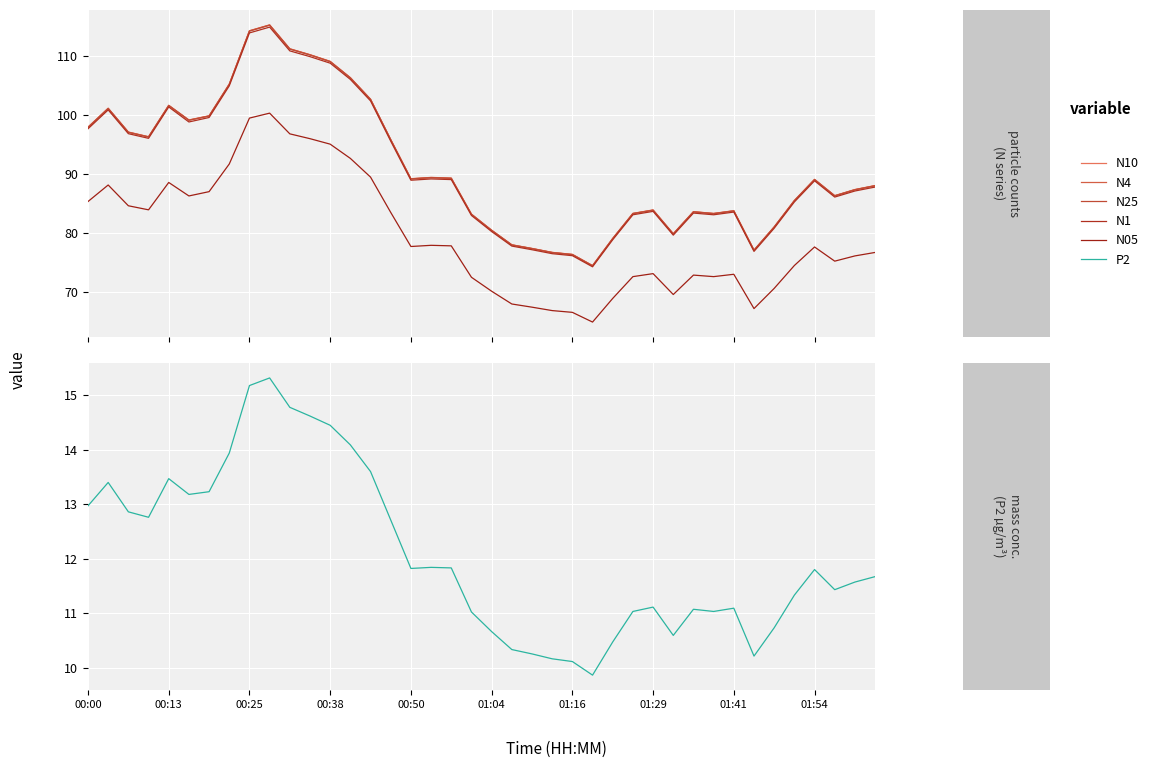

The N25 series shows 83.1 at 19. True or false?

True